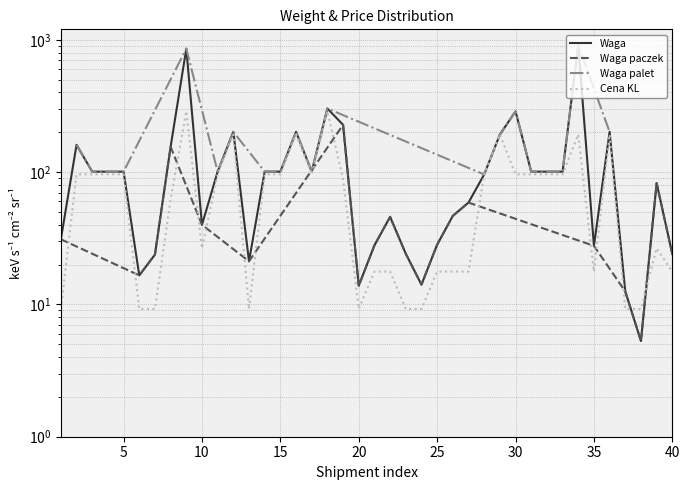

Where do Cena KL and Waga first cross each other?

27 and 28